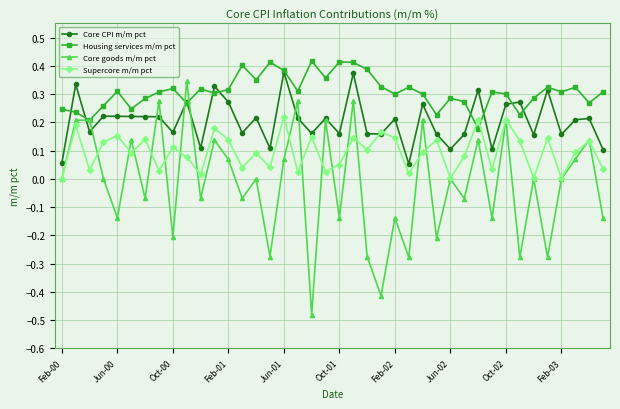

Which series has the largest range (max minus min)?

Core goods m/m pct